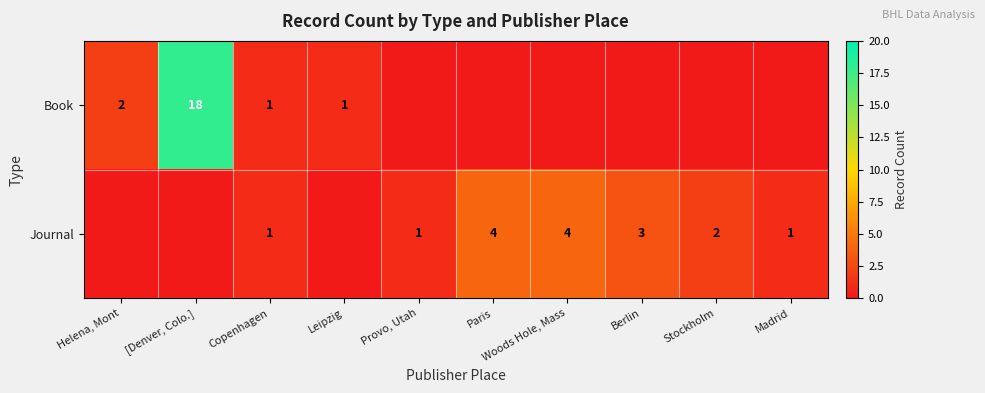

Which has a higher value, Madrid or Woods Hole, Mass?

Madrid